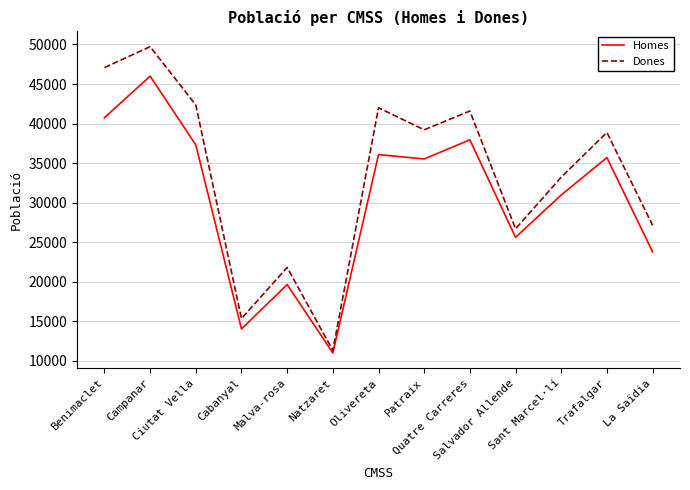

Reading left to right, extract all data points from this chart.

Homes: Benimaclet=40745	Campanar=45997	Ciutat Vella=37300	Cabanyal=14024	Malva-rosa=19641	Natzaret=10989	Olivereta=36075	Patraix=35526	Quatre Carreres=37940	Salvador Allende=25611	Sant Marcel·lí=30972	Trafalgar=35698	La Saïdia=23776
Dones: Benimaclet=47080	Campanar=49728	Ciutat Vella=42351	Cabanyal=15336	Malva-rosa=21804	Natzaret=11305	Olivereta=41996	Patraix=39210	Quatre Carreres=41587	Salvador Allende=26687	Sant Marcel·lí=33220	Trafalgar=38878	La Saïdia=27130